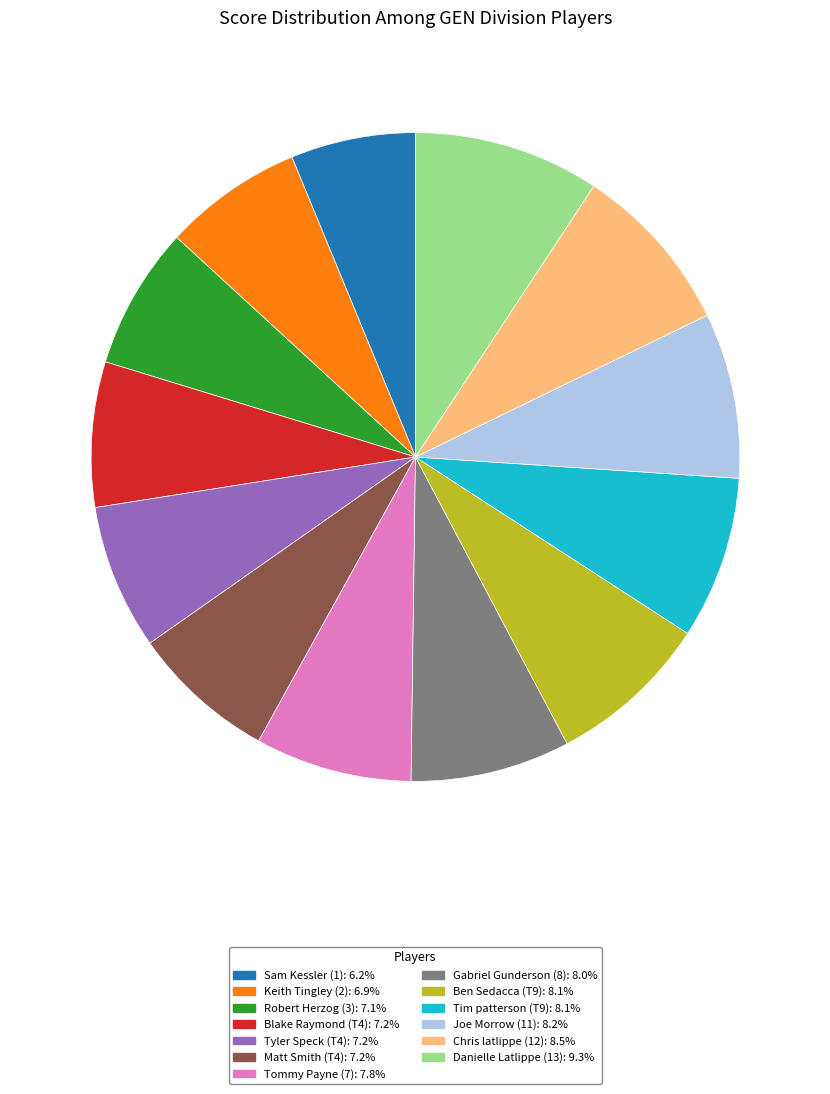

Is there a majority slice in this chart?

No